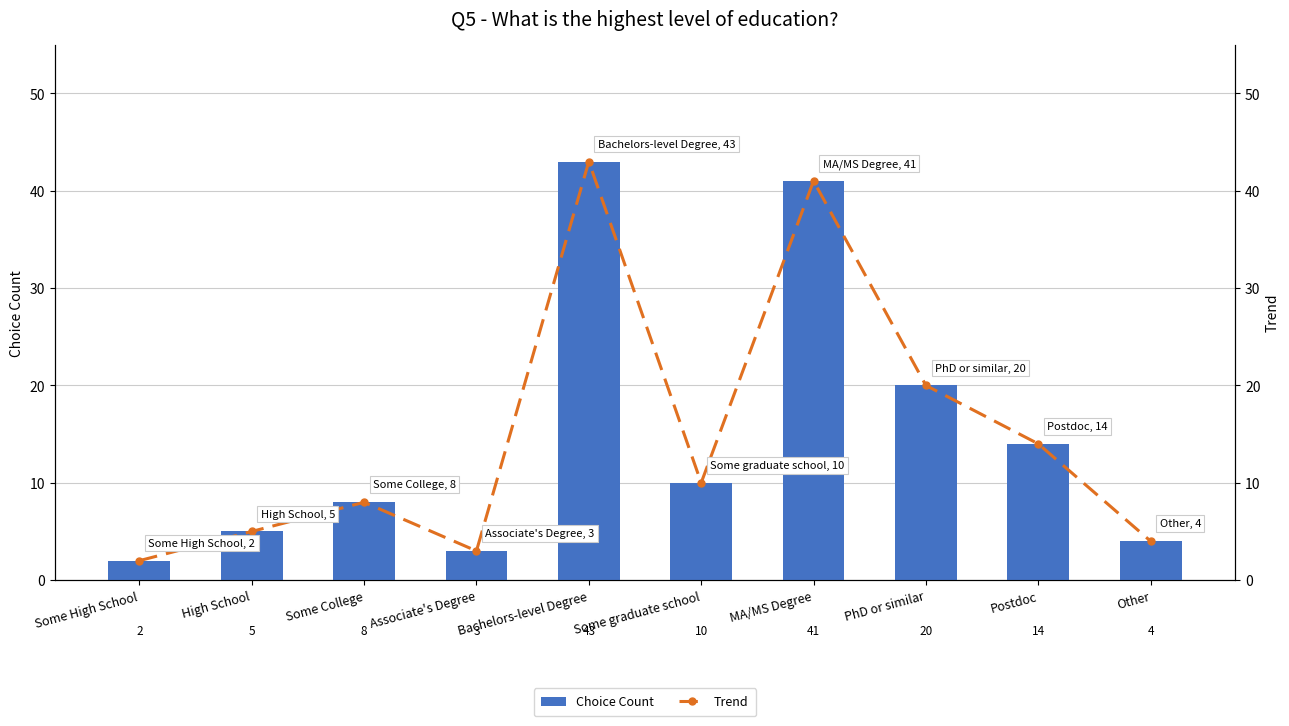

Is it true that Choice Count equals 8 at Some College?

True